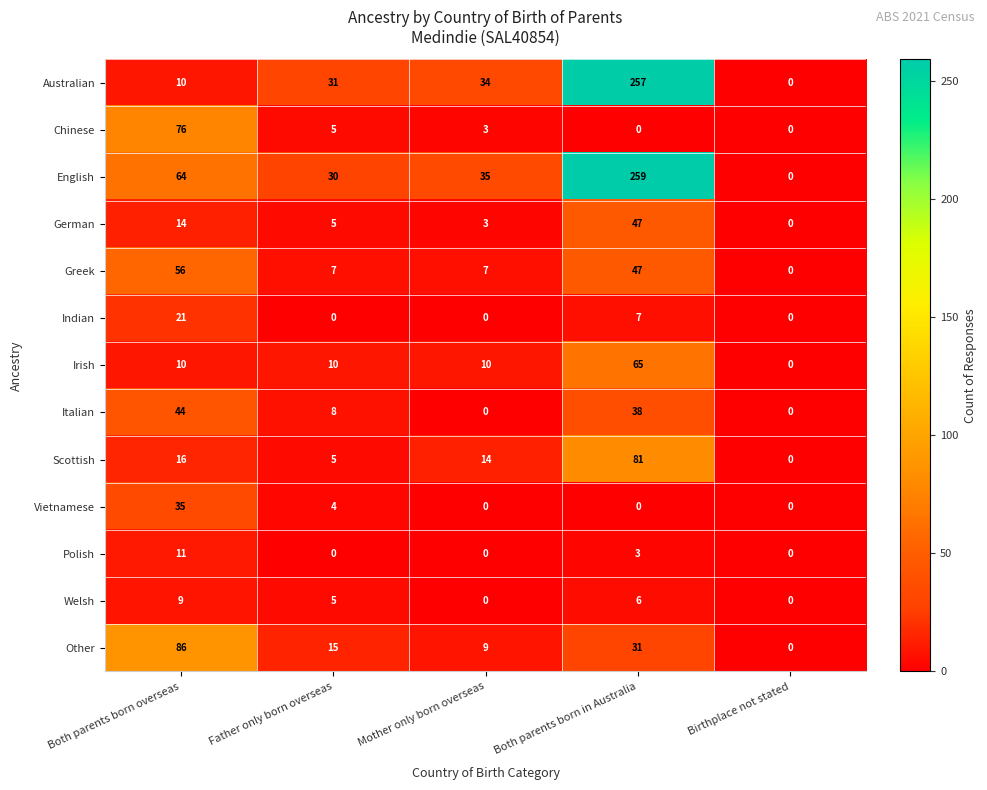

What is the sum of the English values at Both parents born in Australia and Mother only born overseas?

294